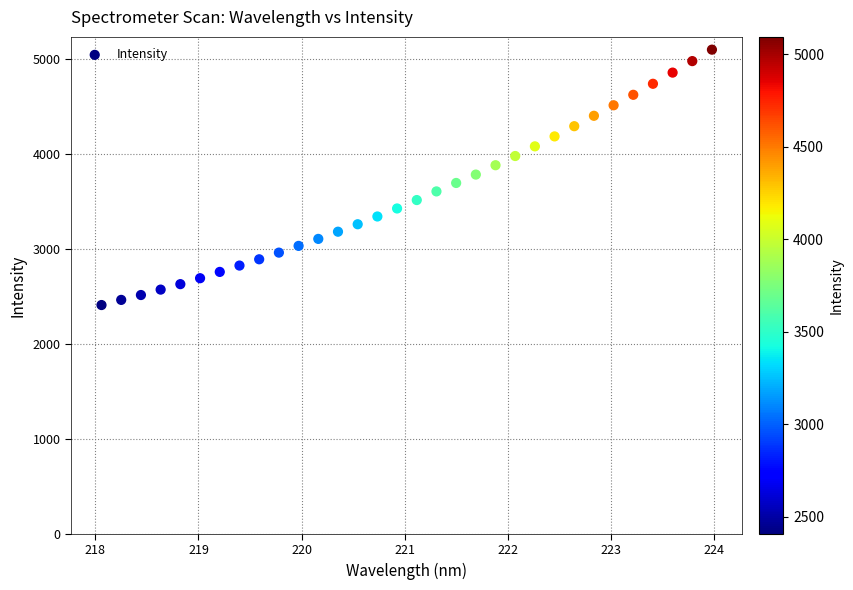

What is the range of X values (max minus min)?

5.9